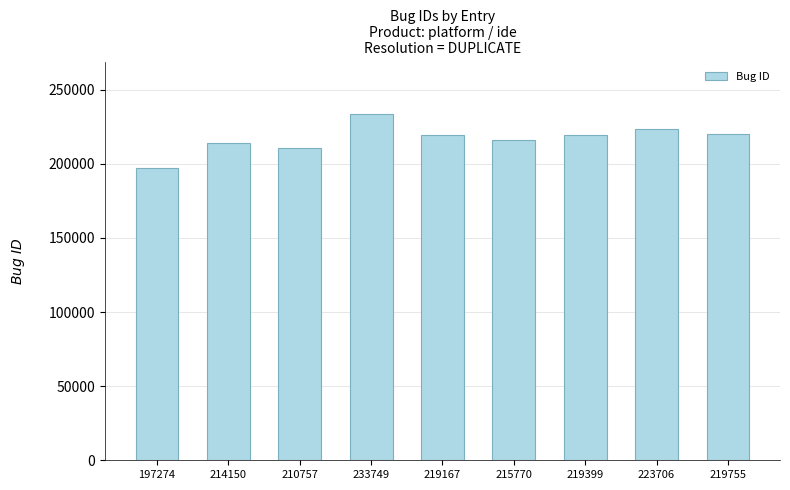

At which category does the chart reach its minimum across all series?

197274